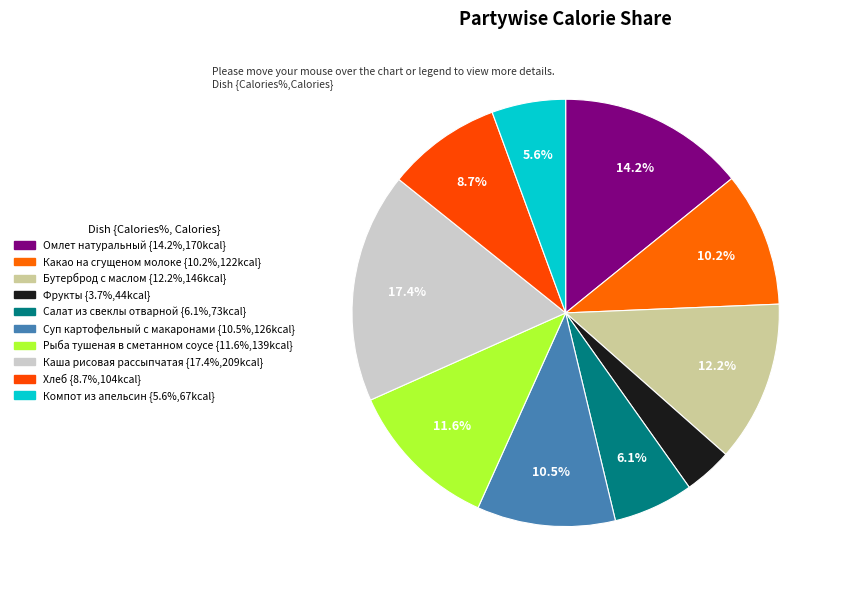

How much of the chart is everything except Фрукты?

96.3%